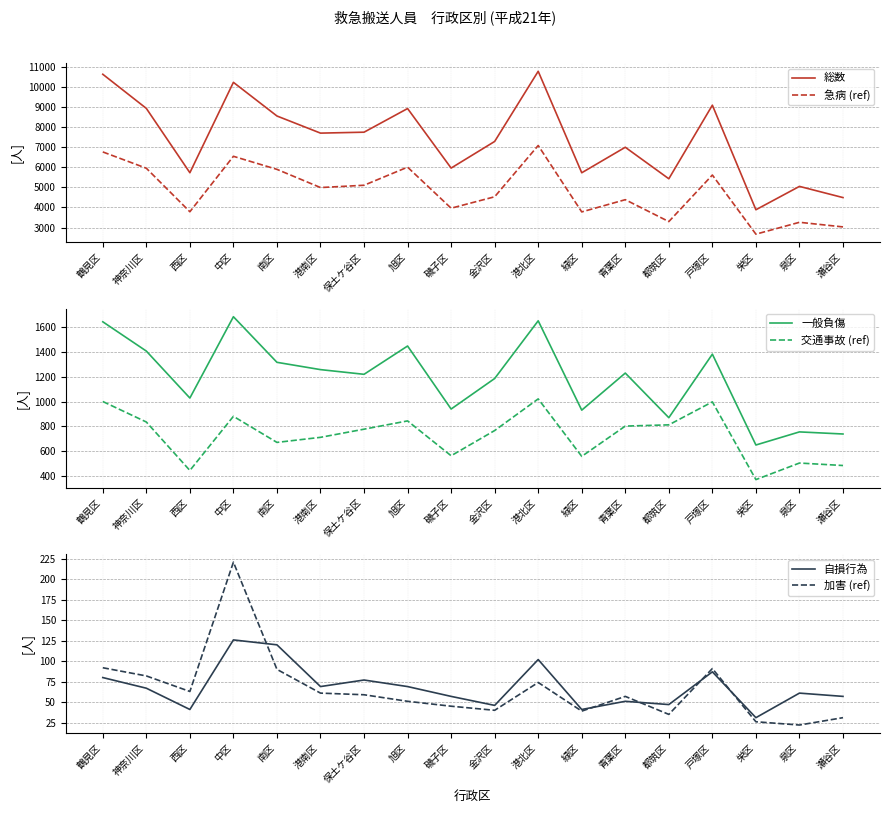

At which label is 一般負傷 closest to 1168?

金沢区